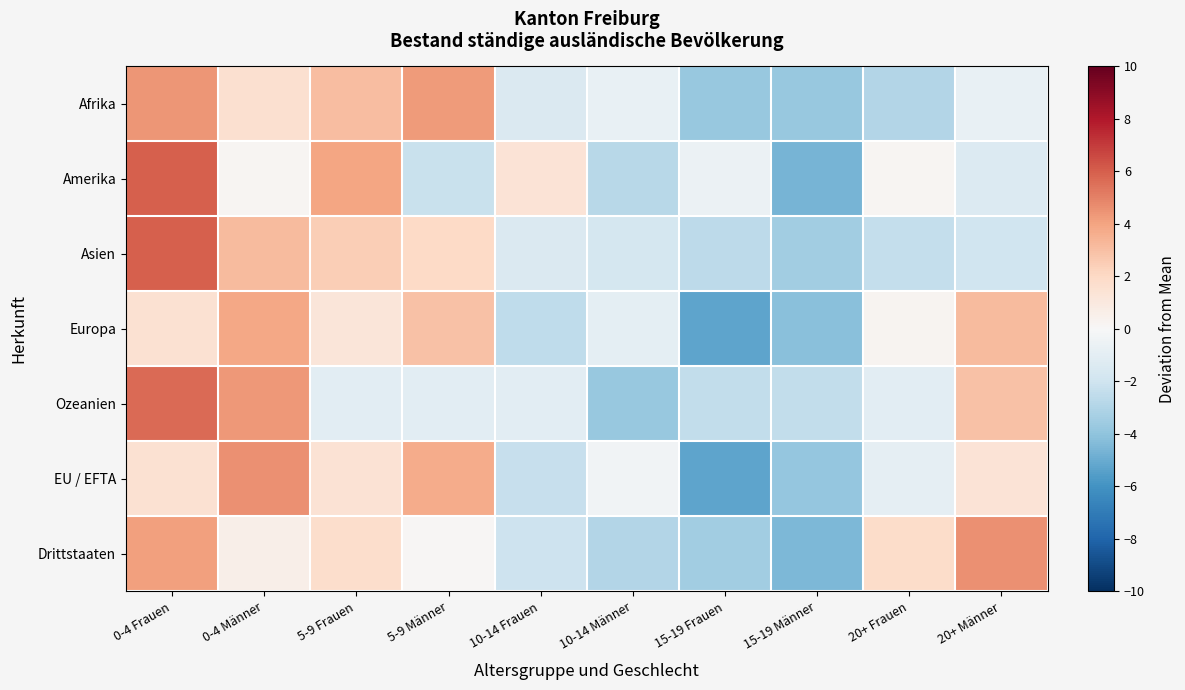

At 20+ Männer, list the series in order from smallest to largest.

Asien, Amerika, Afrika, EU / EFTA, Ozeanien, Europa, Drittstaaten